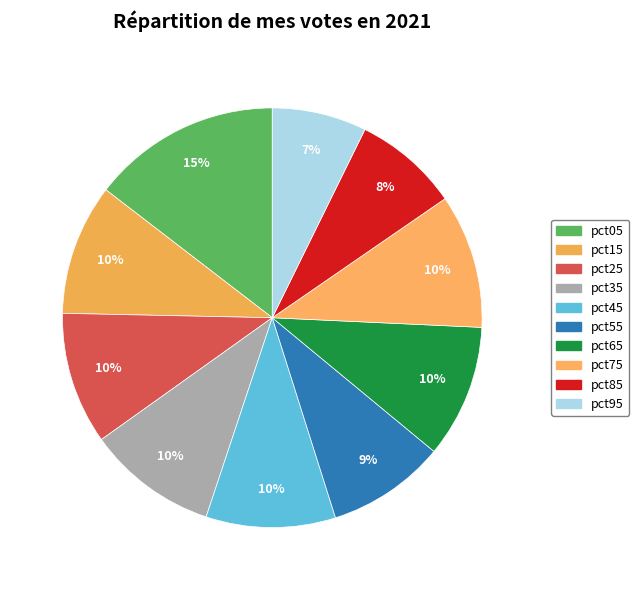

What percentage is the pct25 slice, to the nearest percent?

10%